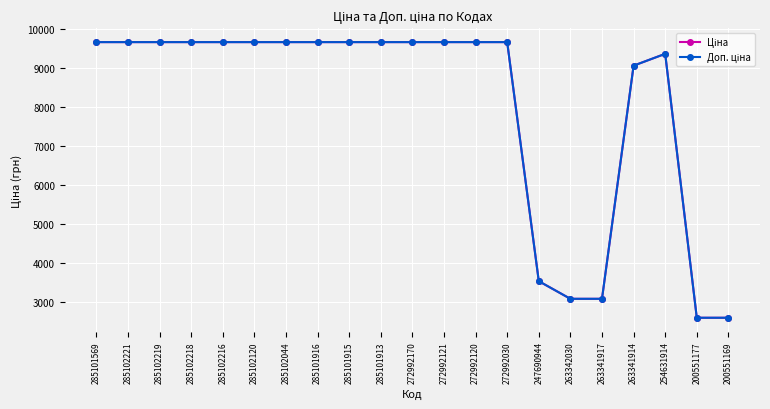

What is the label of the 18th point from the left?

263341914